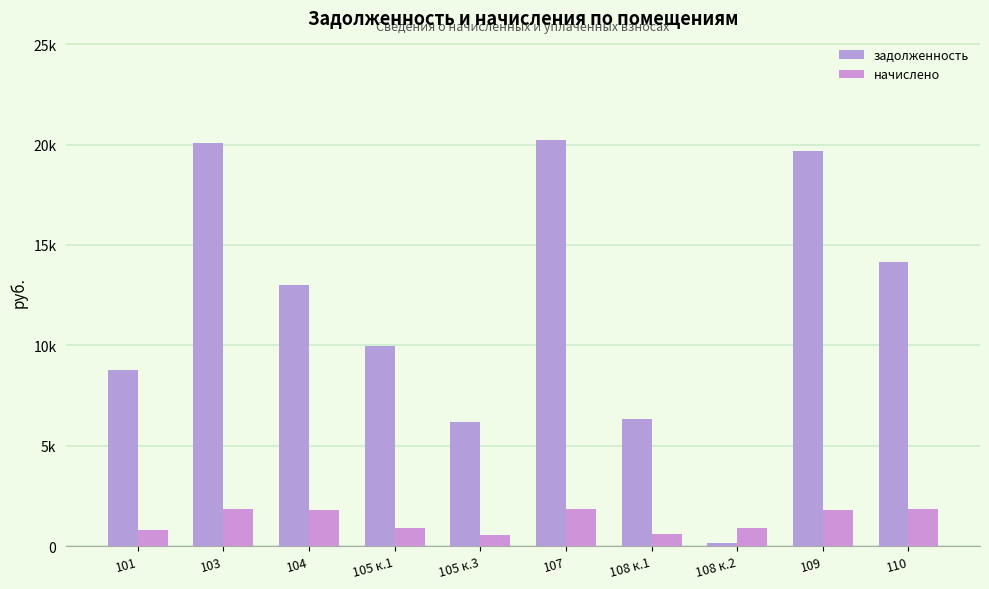

Are the bars grouped side by side (vs. stacked)?

Yes